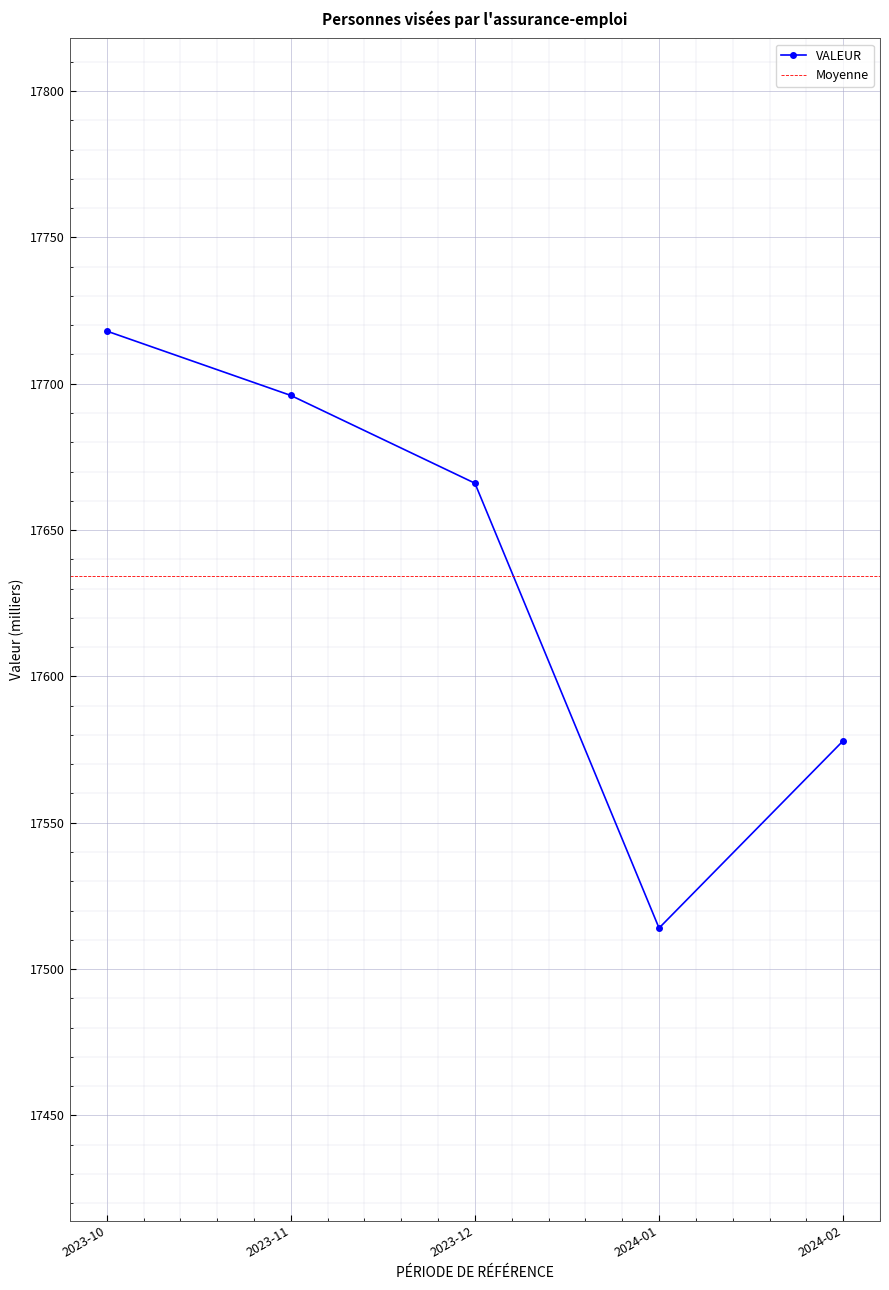

What value does the data have at 2024-01, to the nearest 5?

17515